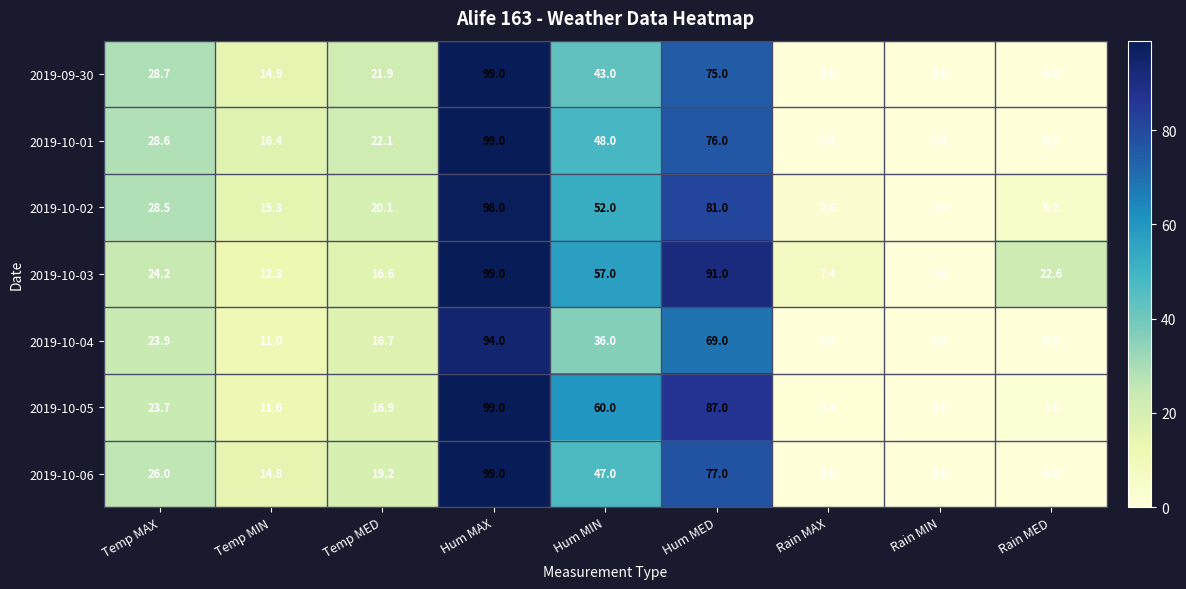

What is the difference between the 2019-10-03 values at Rain MED and Rain MIN?

22.6